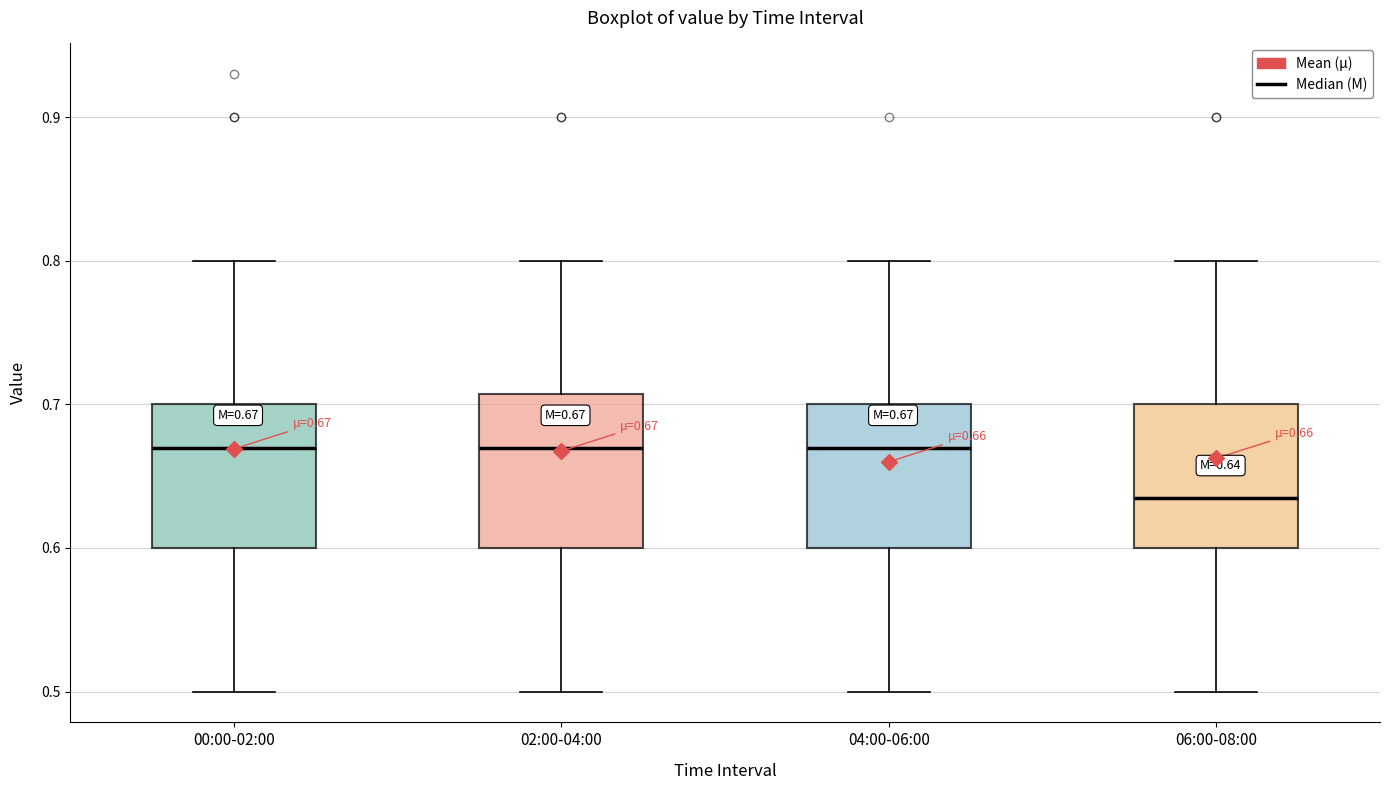

Which box has the lowest median line?

06:00-08:00